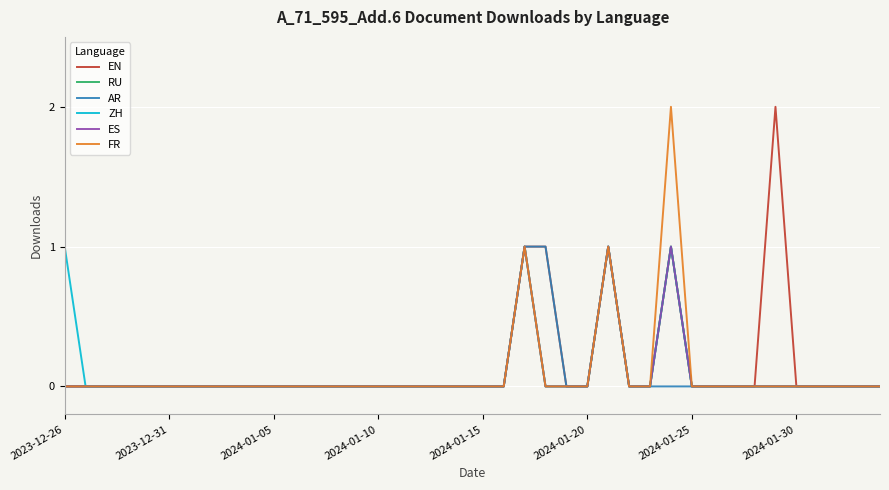

Which category has the highest value in the FR series?

29